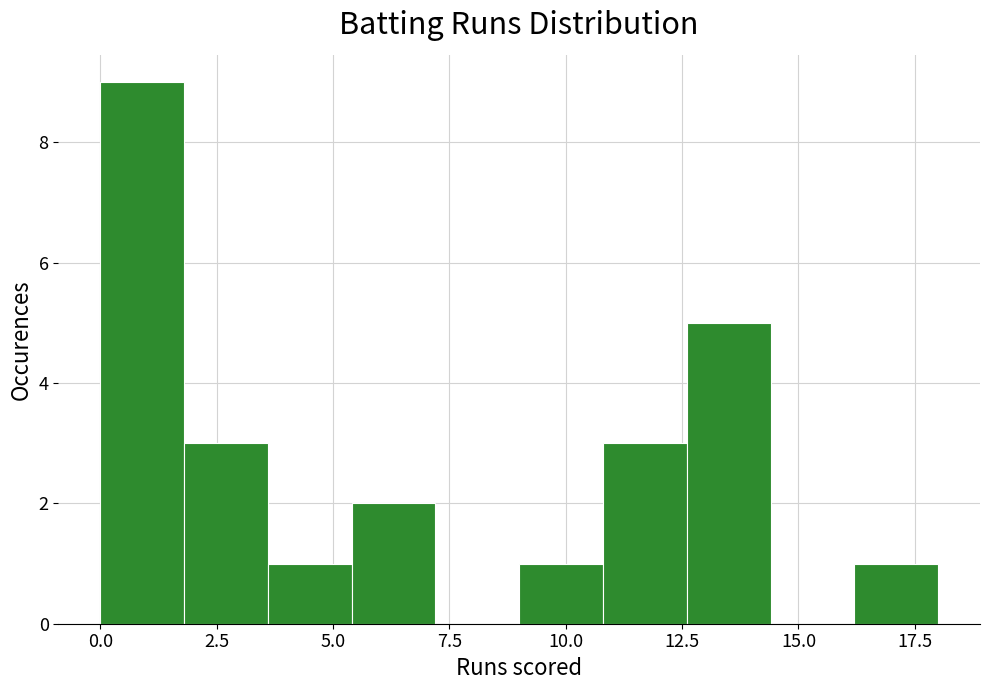

Around what value on the x-axis is the tallest bar? Give the approximate position of its centre, as read against the axis.

1.0